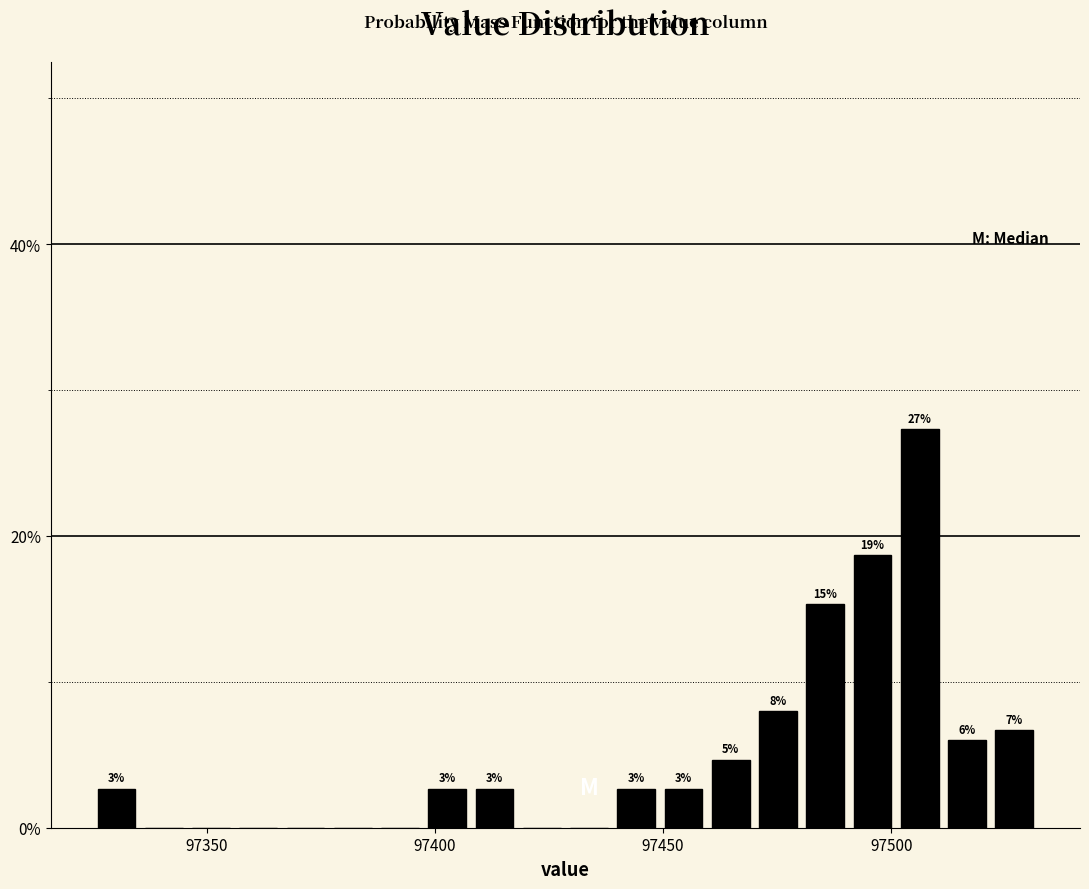

Read against the x-axis, roughly where is the centre of the tallest bar?

97505